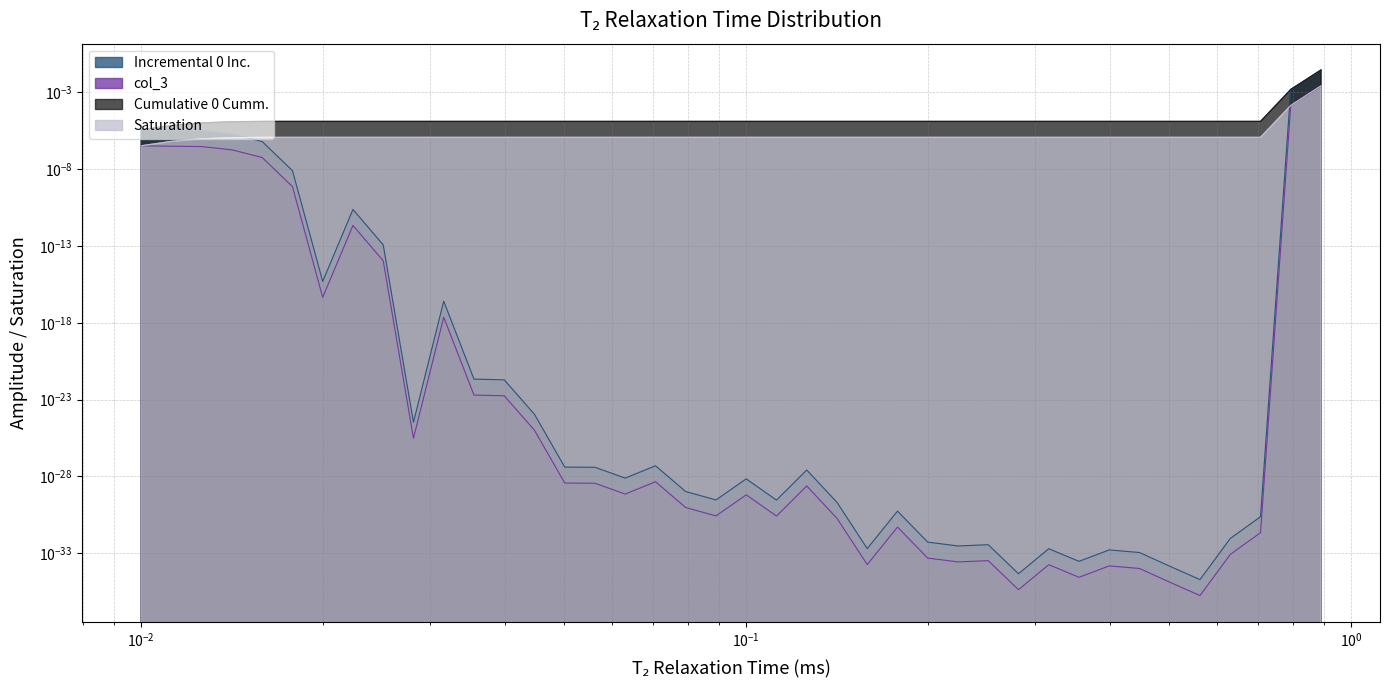

At which category does col_3 reach its first local valley?

0.019952623